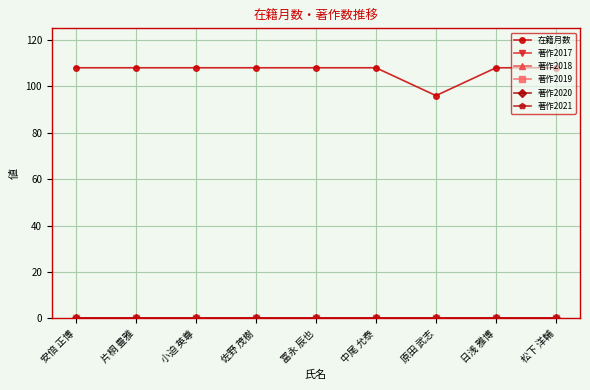

At how many categories does at least one series exceed 31?

9